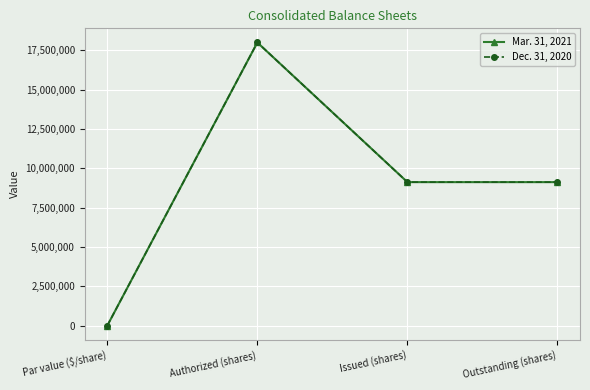

Which series has the widest spread of values?

Mar. 31, 2021